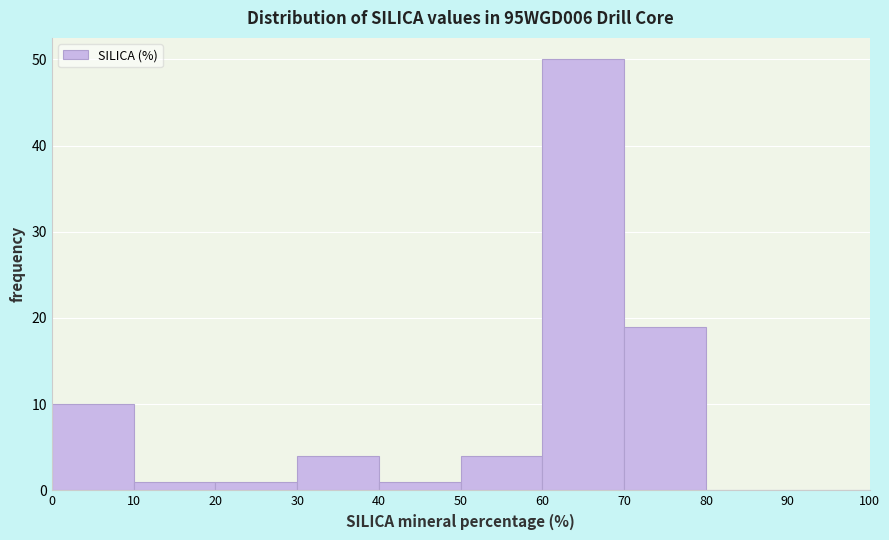

Reading left to right, transcribe this chart: for each bar, give the range it covers on the x-axis and its height. The values are not printed on the chart, so give them approximately, as read against the axis.

0 to 10: 10
10 to 20: 1
20 to 30: 1
30 to 40: 4
40 to 50: 1
50 to 60: 4
60 to 70: 50
70 to 80: 19
80 to 90: 0
90 to 100: 0